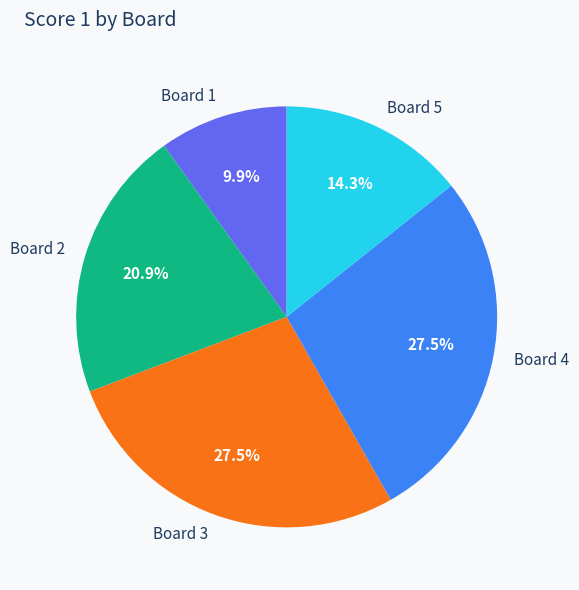

Is there a majority slice in this chart?

No